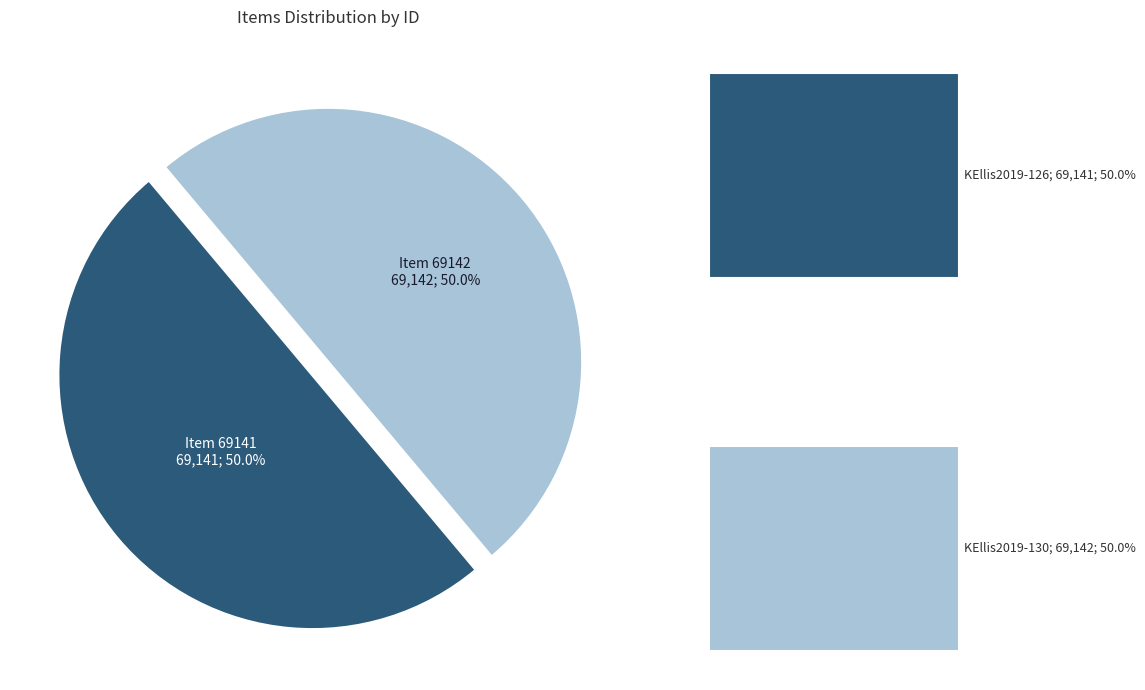

Which category has the biggest portion of the pie?

Item 69142 (KEllis2019-130)